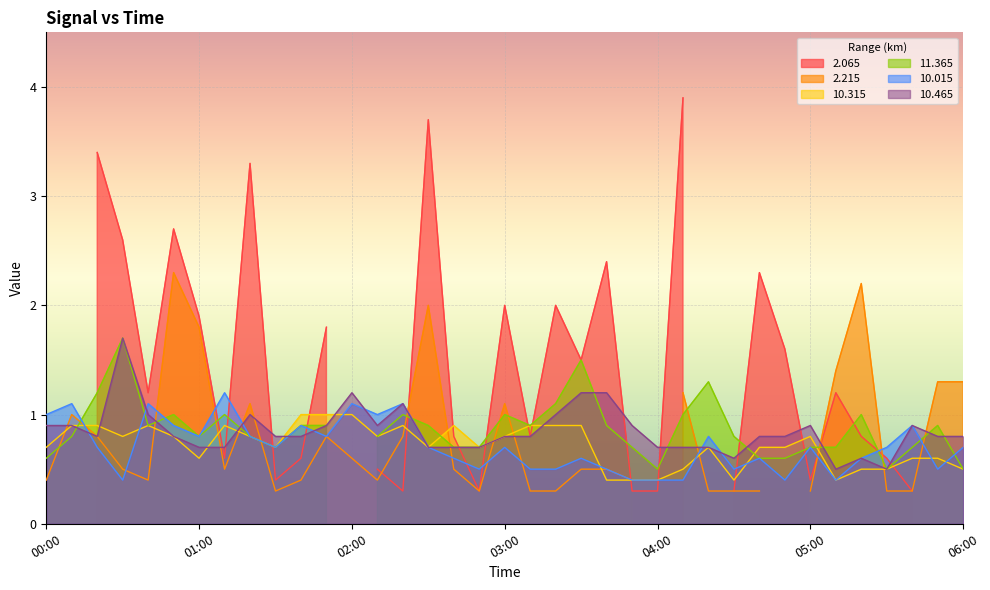

What is the label of the 1st point from the left?

00:00